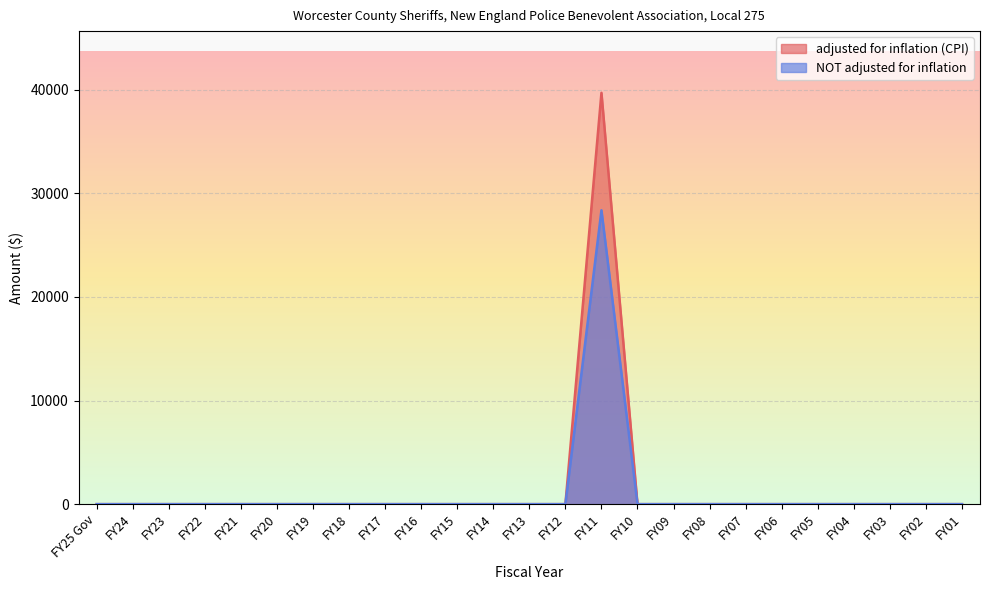

How many interior local peaks does the NOT adjusted for inflation series have?

1